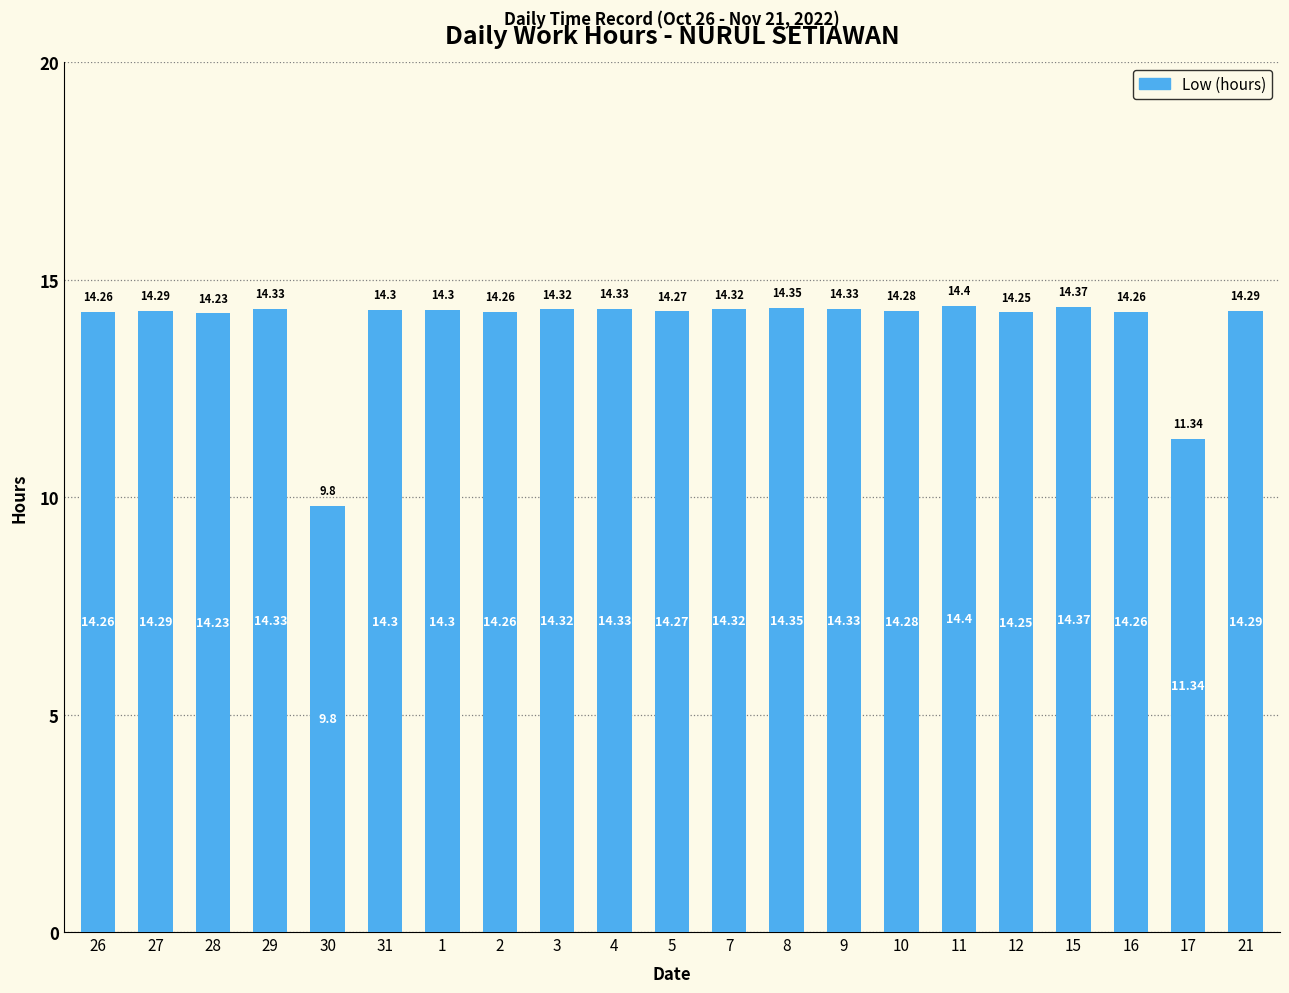

Which category has the lowest value across all series?

30